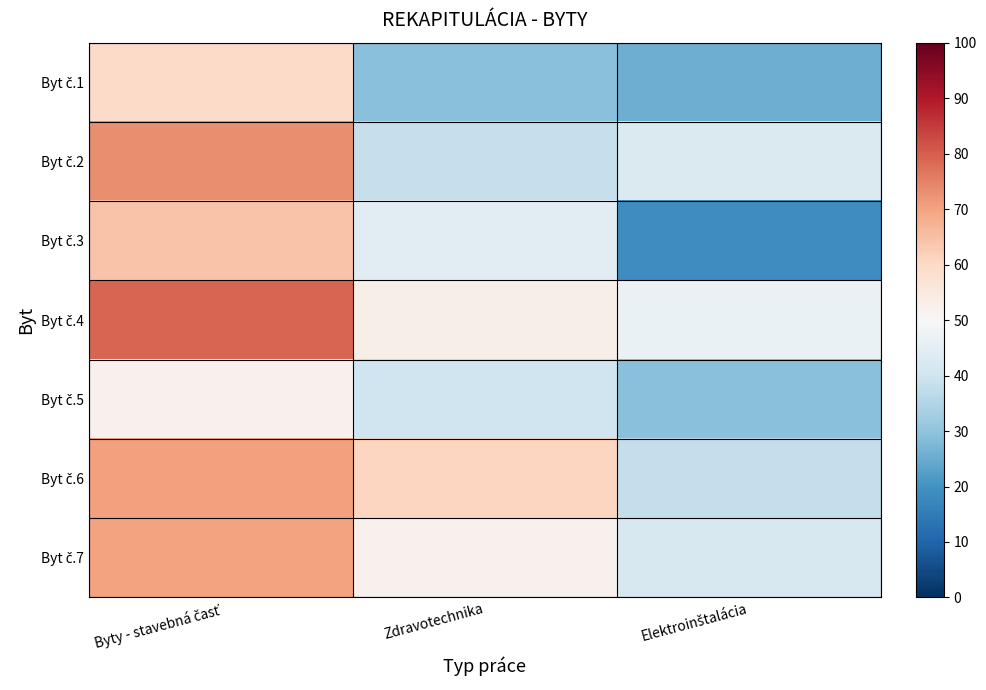

How many data points does each series have?

3